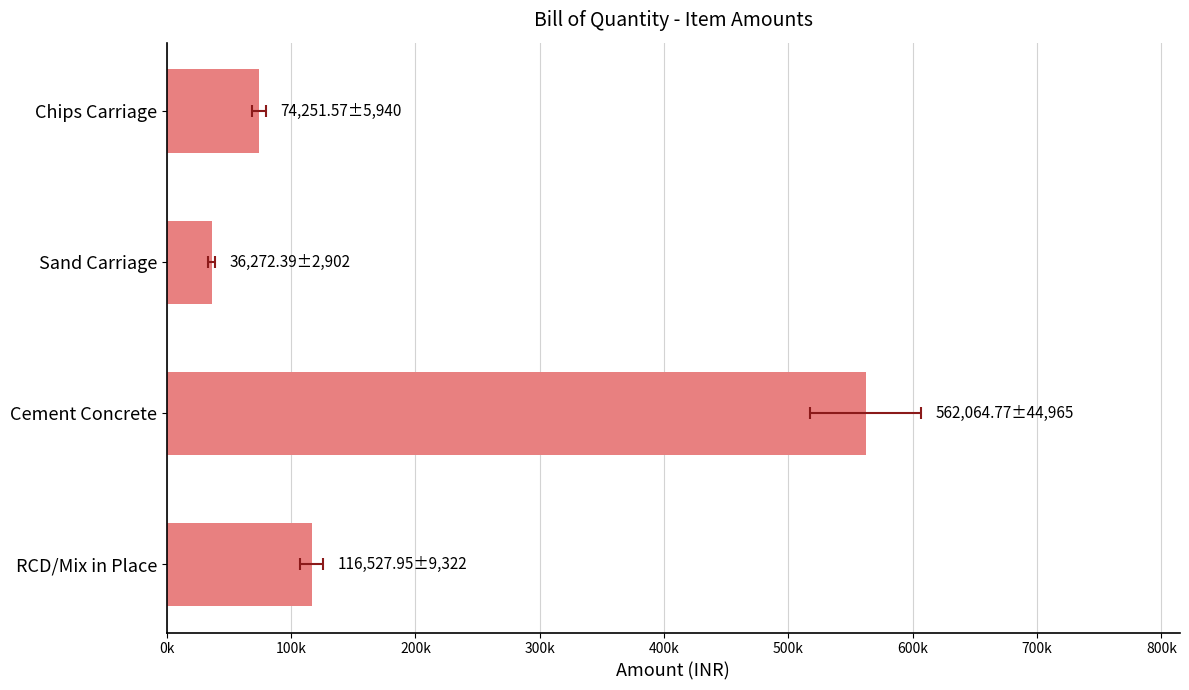

Between RCD/Mix in Place and Cement Concrete, which is larger?

Cement Concrete